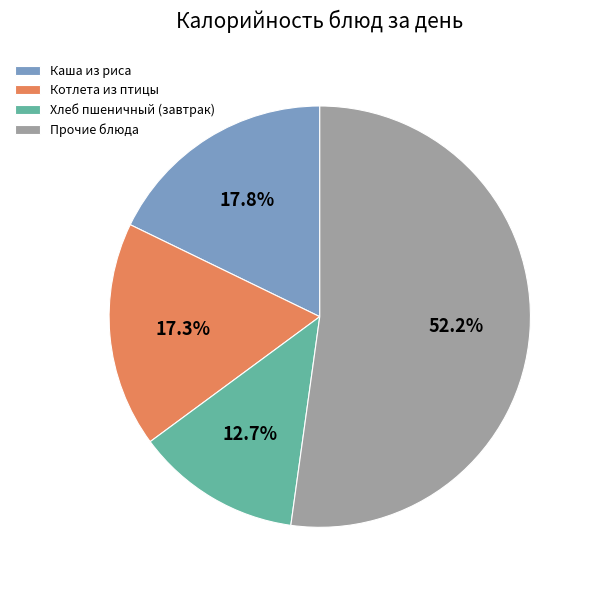

What percentage is NOT represented by Прочие блюда?

47.8%